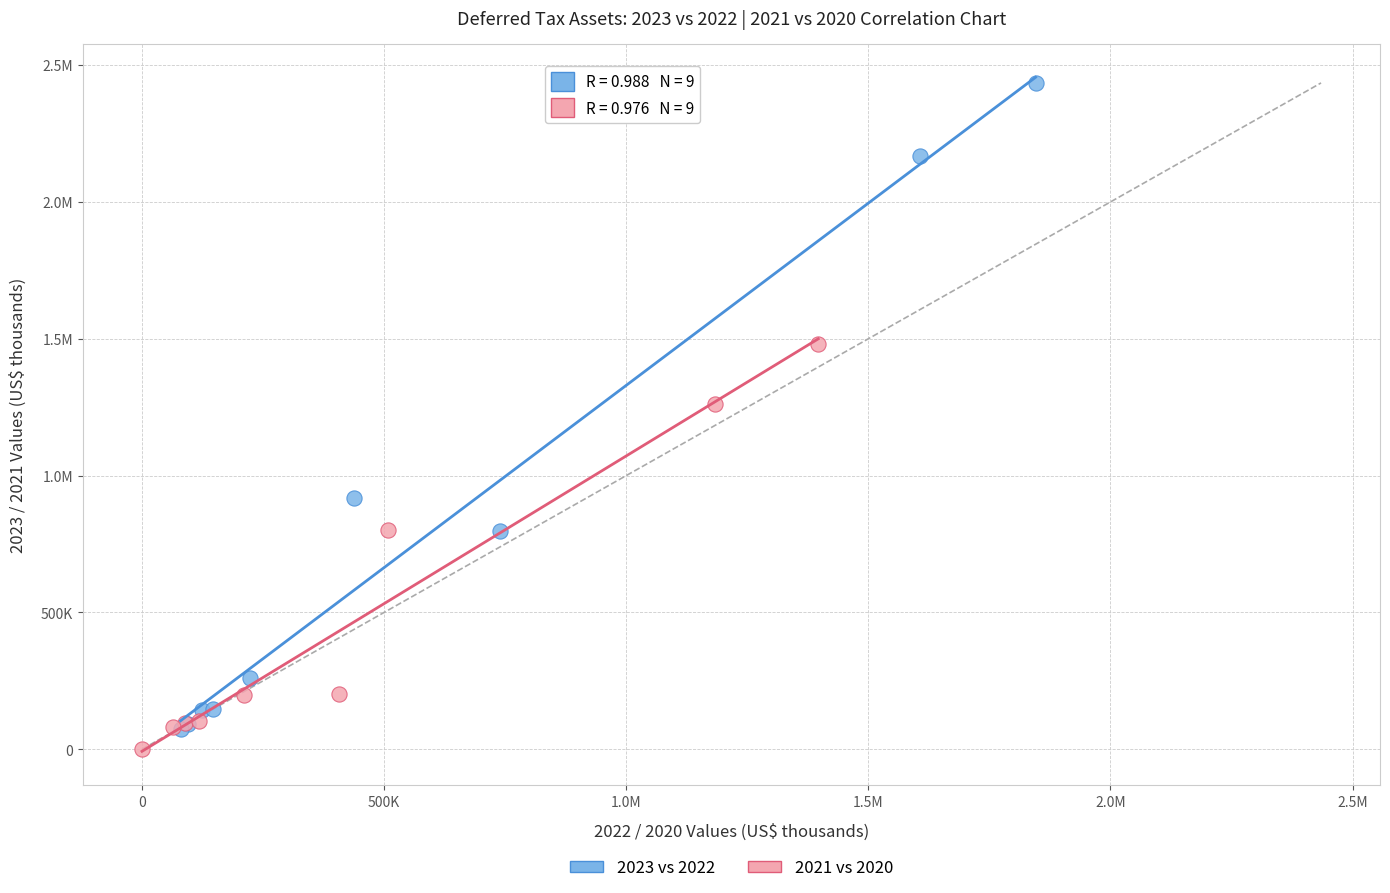

What are all the series names shown in the legend?

2023 vs 2022, 2021 vs 2020